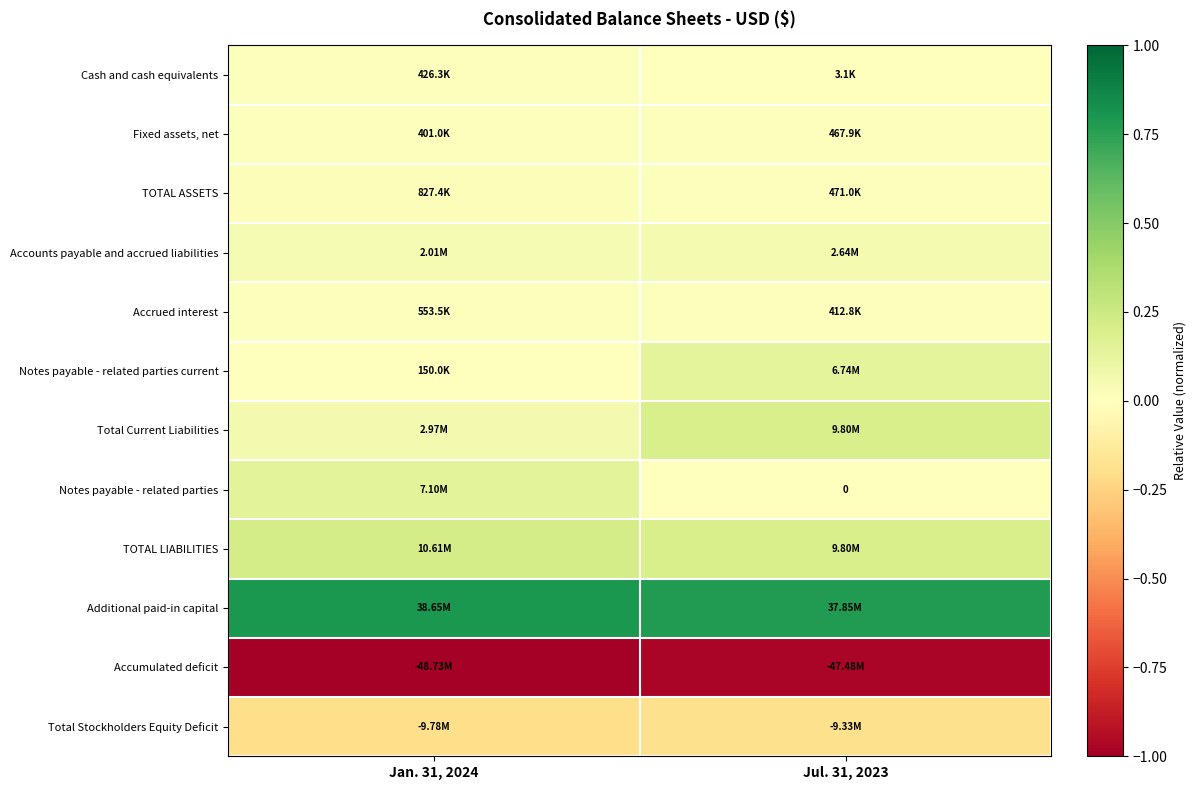

Is it true that Additional paid-in capital equals 0.8 at Jan. 31, 2024?

True